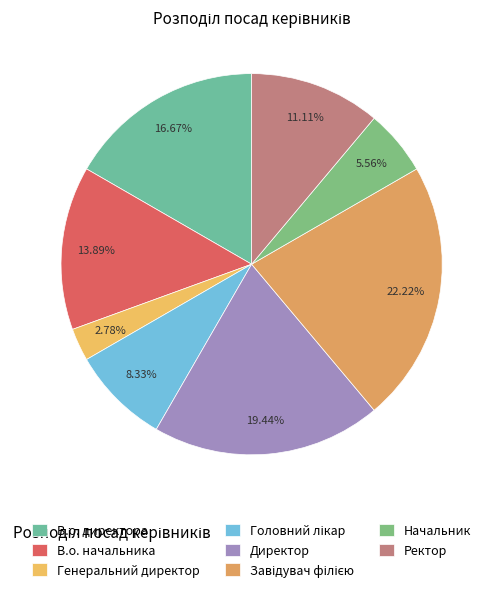

Is the sum of Директор and Ректор greater than half?

No